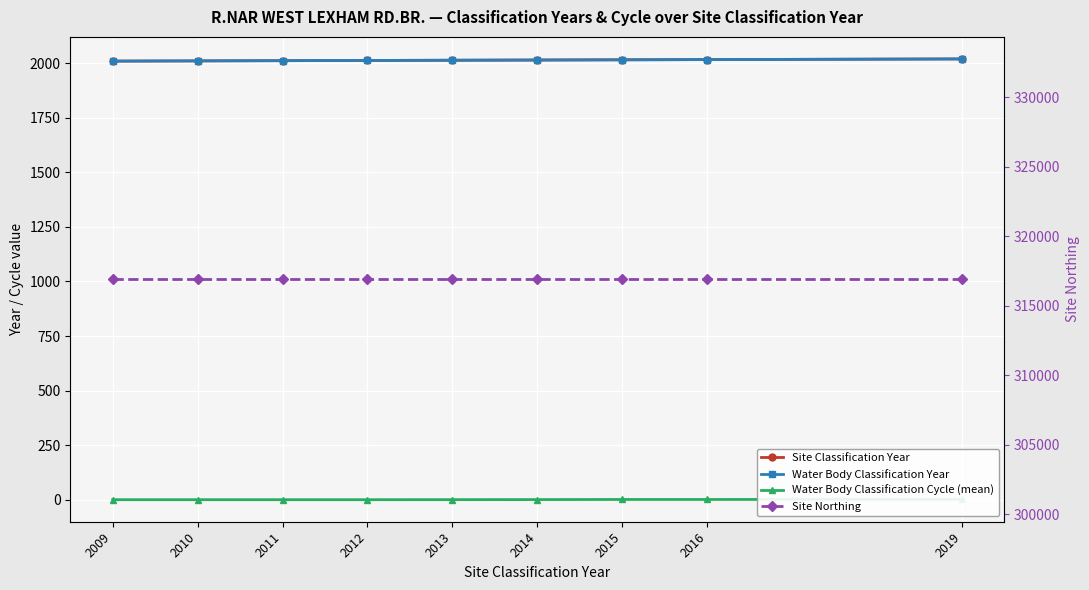

Which series changed the most between 2009 and 2011?

Site Classification Year